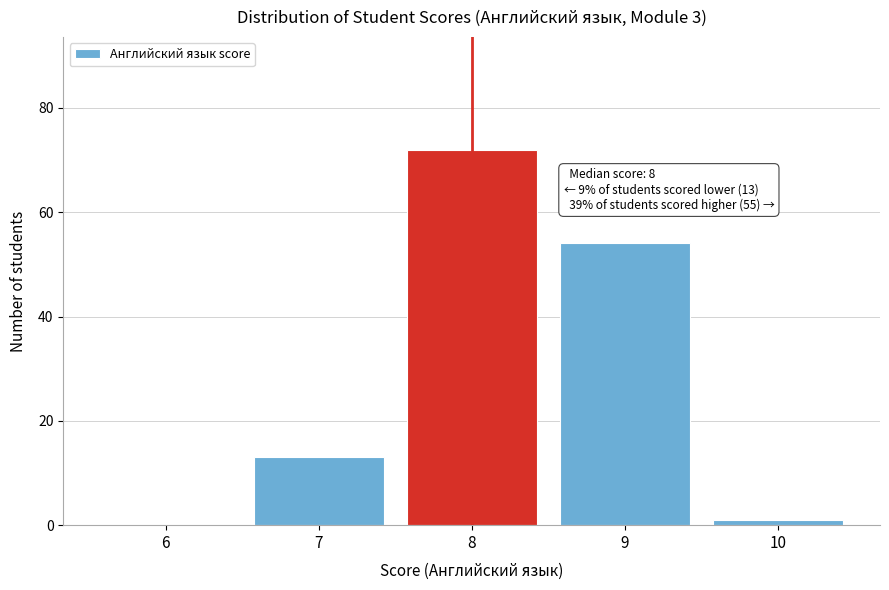

Reading right to left, extract all data points from this chart.

10=1	9=54	8=72	7=13	6=0